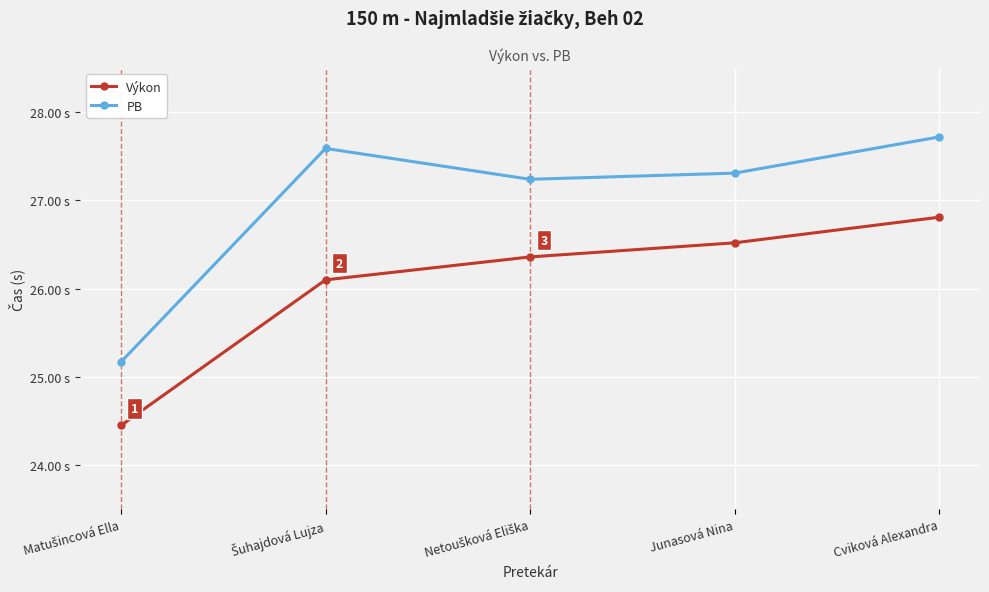

Is this an area chart (filled region under the line)?

No